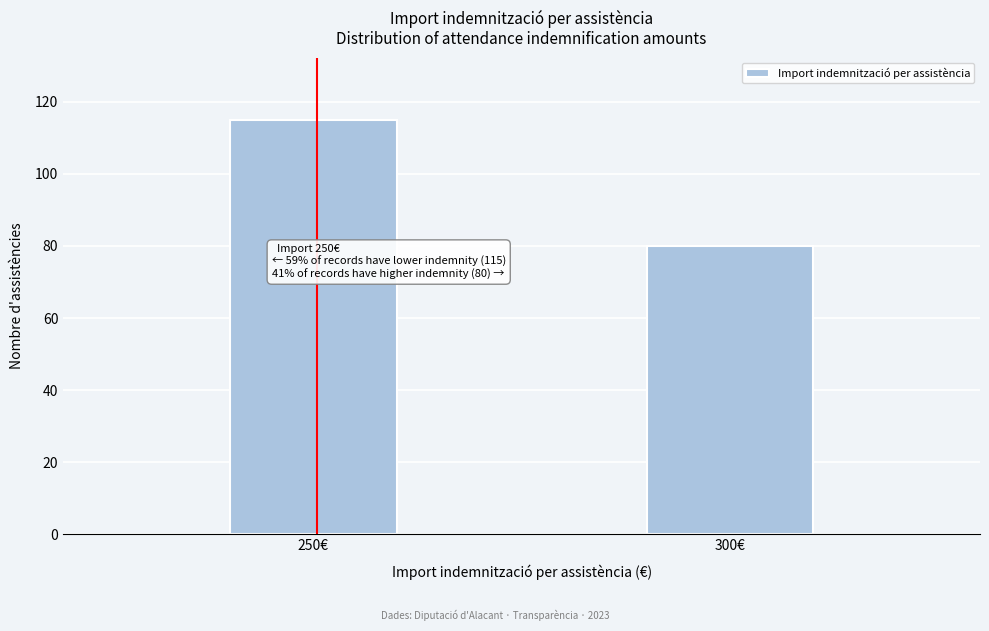

Reading left to right, extract all data points from this chart.

115	80